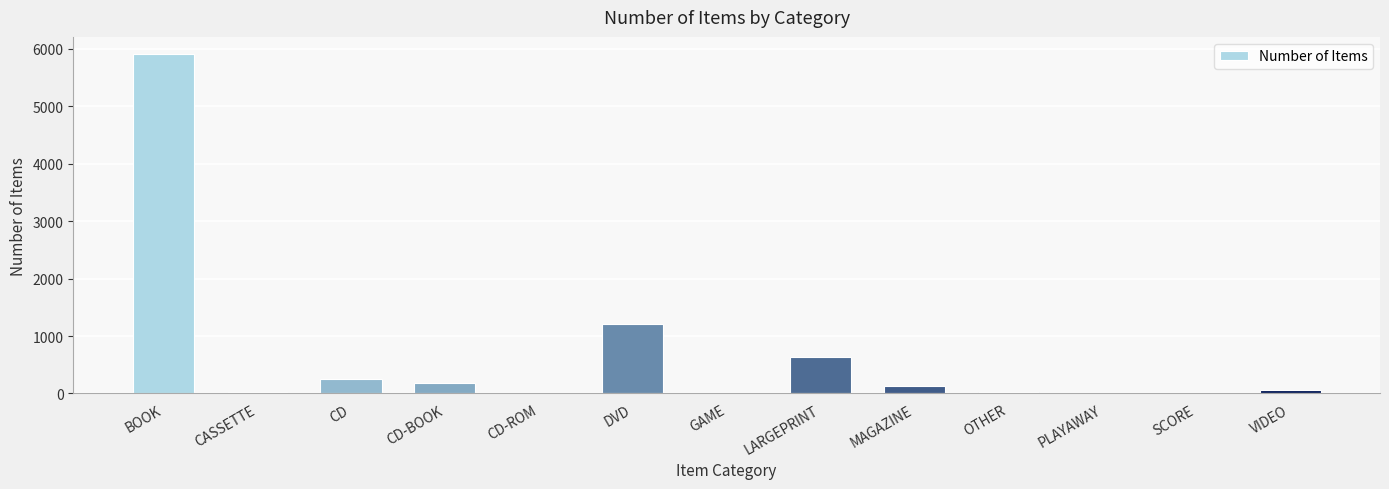

Is it true that the value at BOOK is 5913?

True